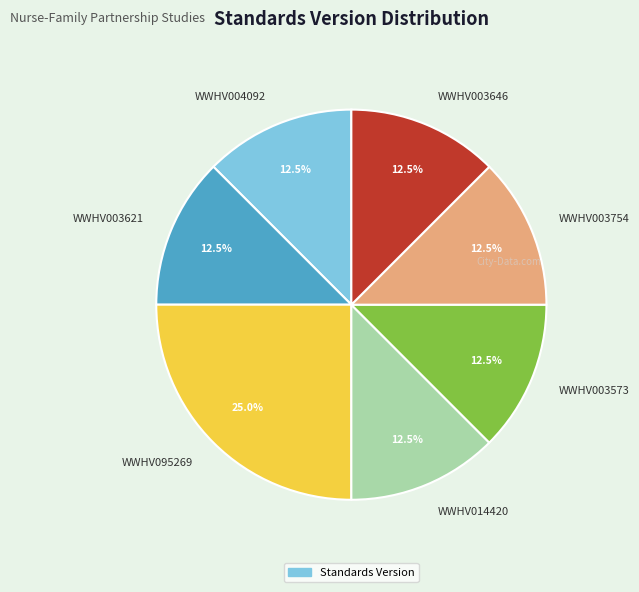

How many slices are in this pie chart?

7